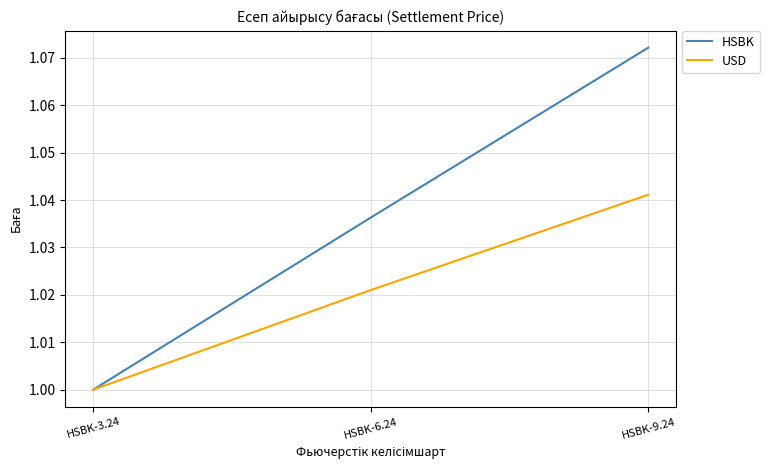

What is the difference between the maximum and minimum values in the HSBK series?

0.1